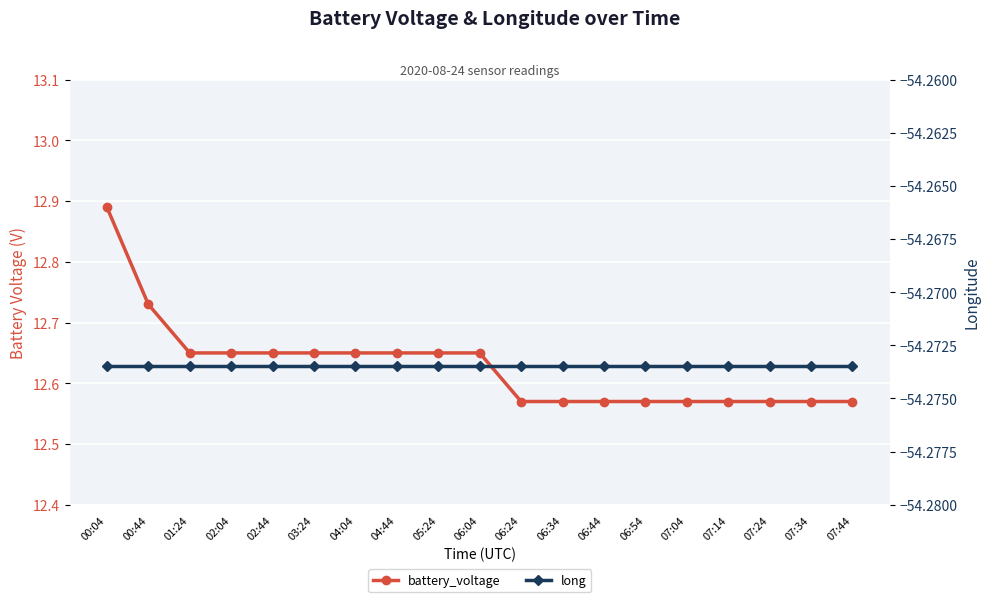

Rank the categories by battery_voltage value from highest to lowest.

00:04, 00:44, 01:24, 02:04, 02:44, 03:24, 04:04, 04:44, 05:24, 06:04, 06:24, 06:34, 06:44, 06:54, 07:04, 07:14, 07:24, 07:34, 07:44